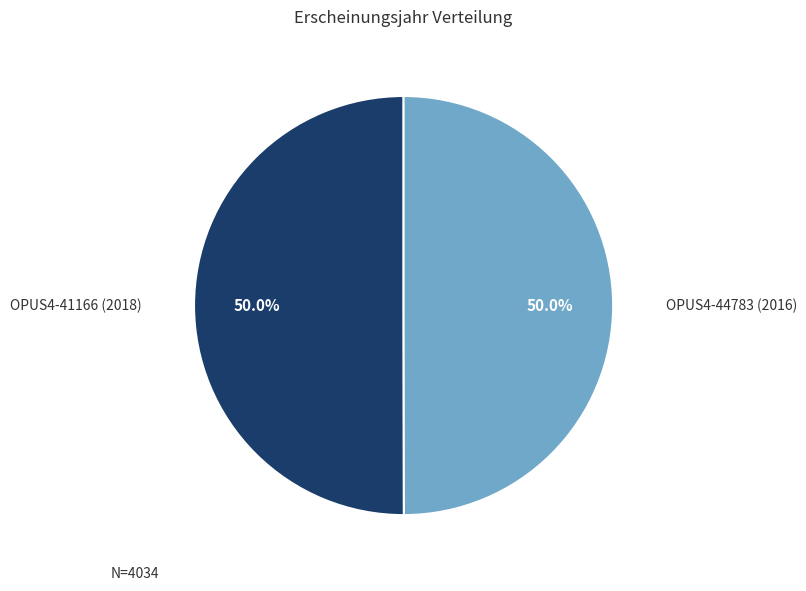

What is the ratio of the value at OPUS4-41166 (2018) to the value at OPUS4-44783 (2016)?

1.0